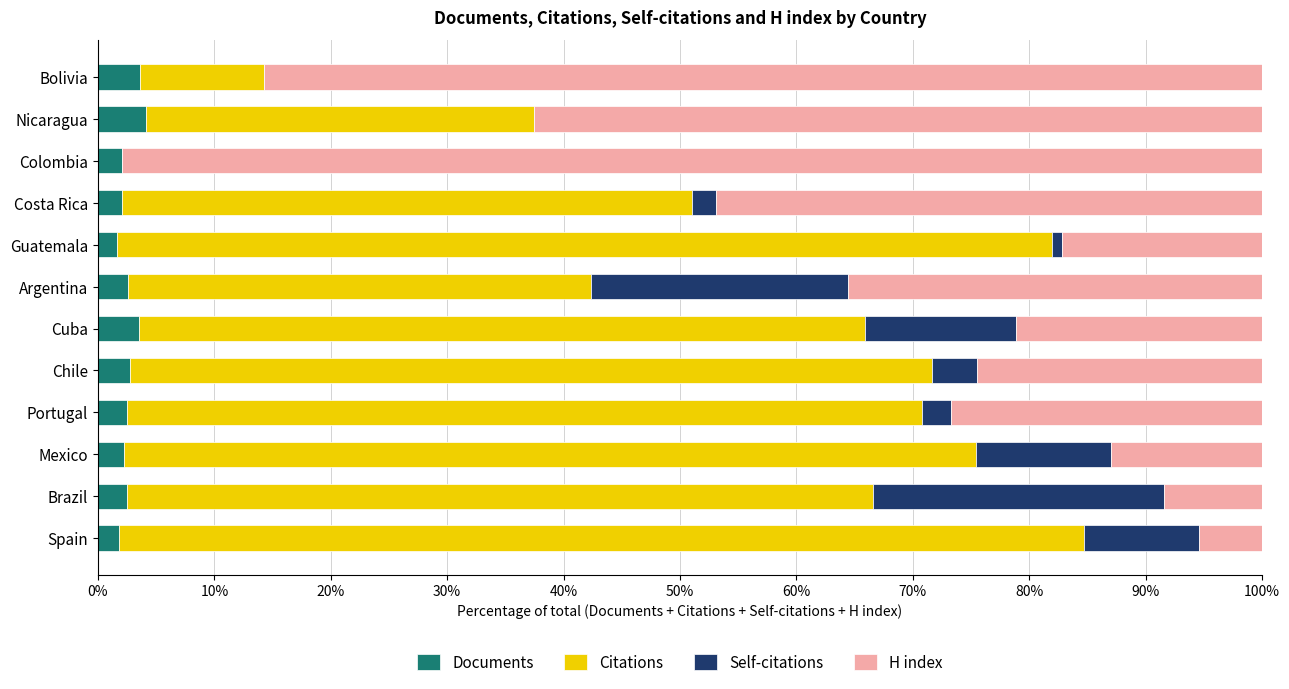

The value of Documents at Portugal is 2.5. True or false?

True